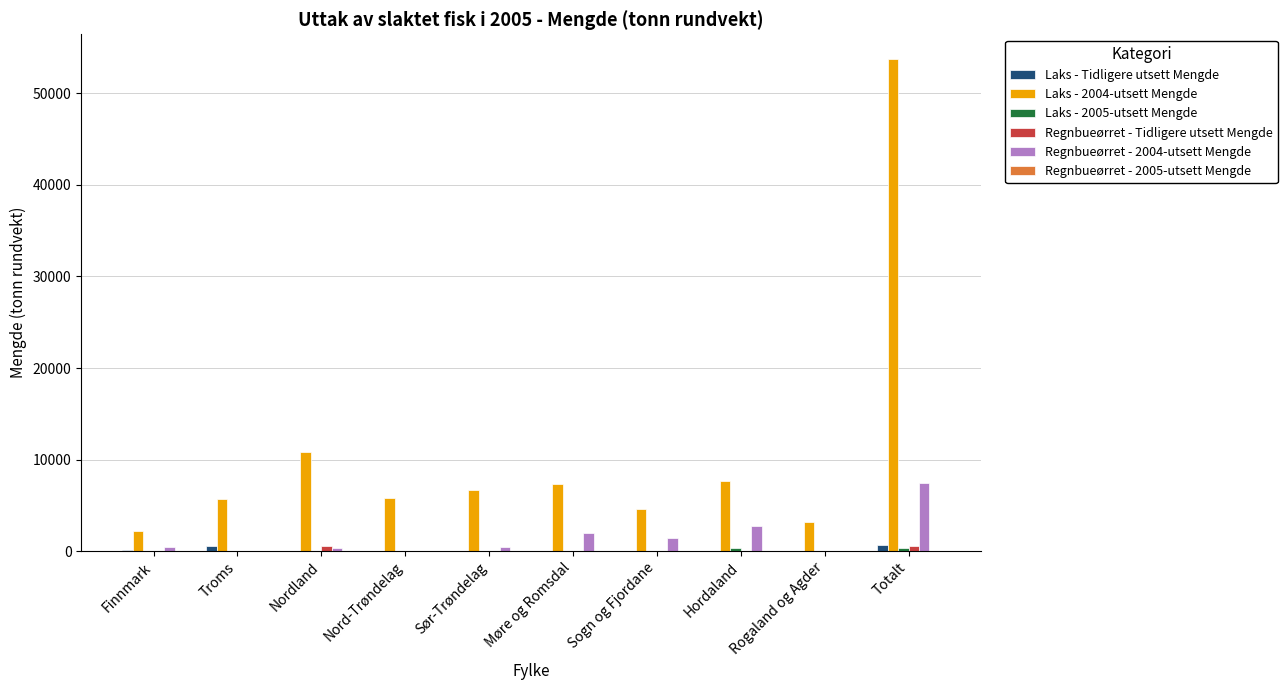

What is the maximum value shown in the chart?

53760.9